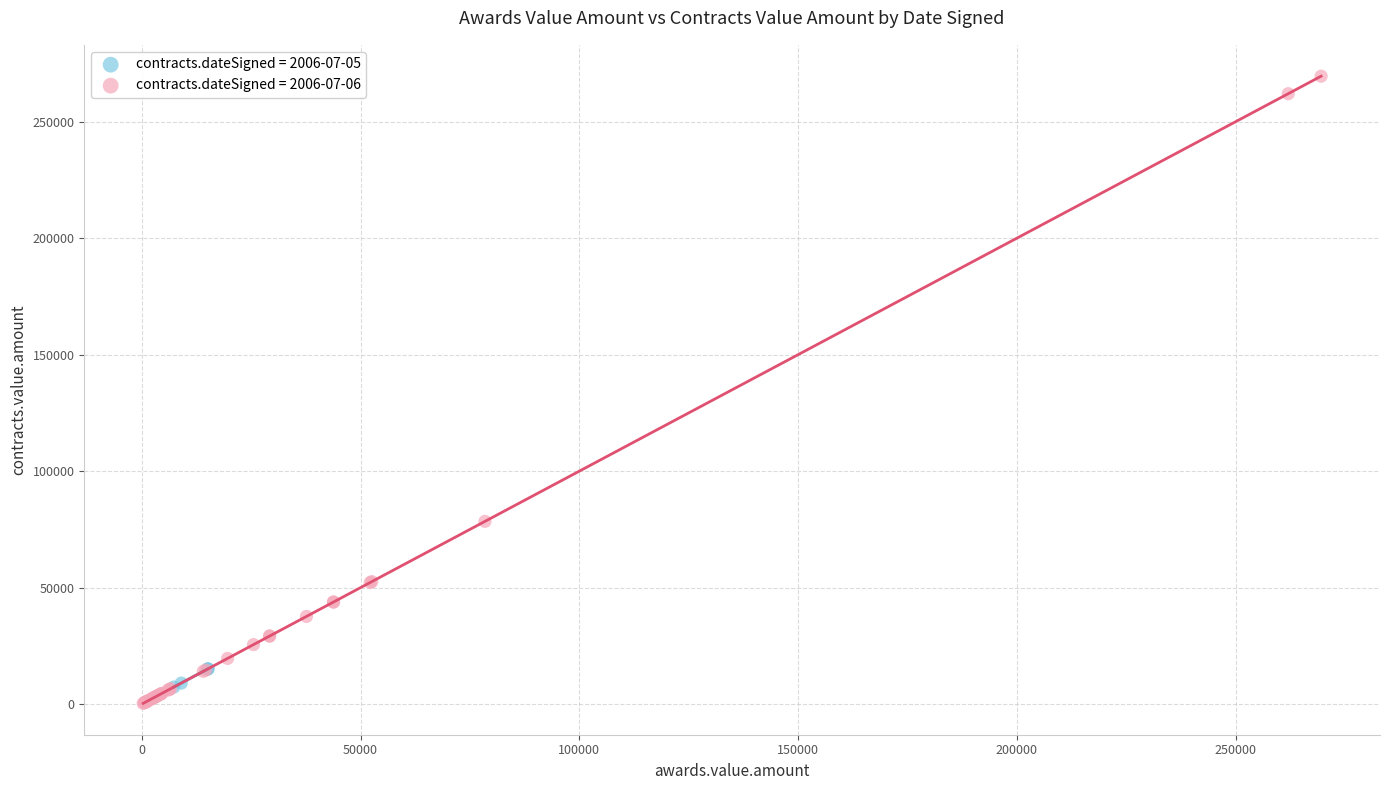

Which series reaches the minimum Y coordinate?

contracts.dateSigned = 2006-07-06